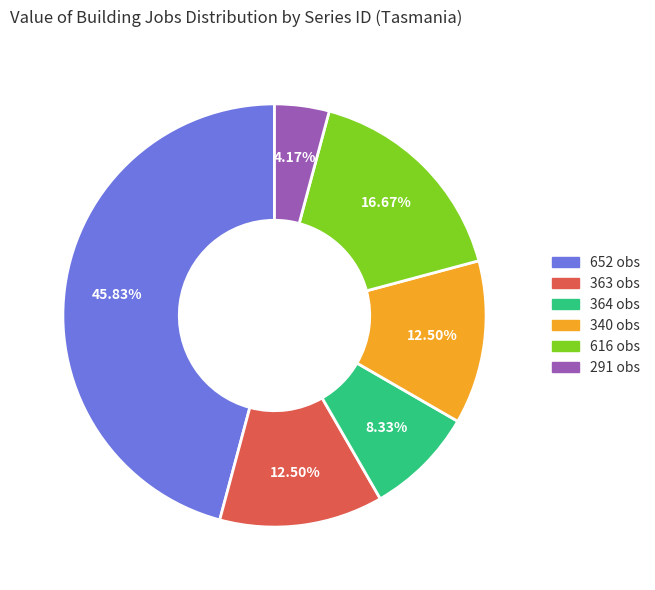

To the nearest percent, what is the average slice percentage?

17%